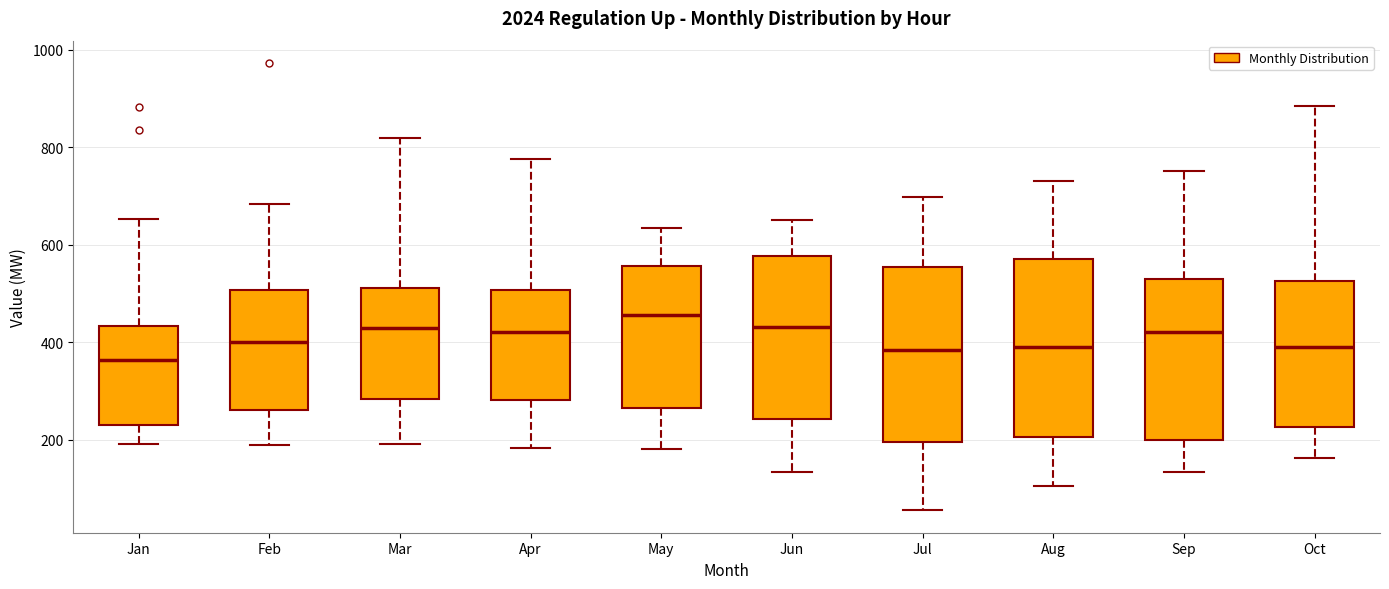

Reading left to right, read every box against the y-axis: the position of its median line, the range the box covers, and the ends of its whiskers. The values are not printed on the chart, so give them approximately, as read against the axis.

Jan: median 360, box 240 to 440, whiskers 200 to 660
Feb: median 400, box 260 to 500, whiskers 180 to 680
Mar: median 440, box 280 to 520, whiskers 200 to 820
Apr: median 420, box 280 to 500, whiskers 180 to 780
May: median 460, box 260 to 560, whiskers 180 to 640
Jun: median 440, box 240 to 580, whiskers 140 to 660
Jul: median 380, box 200 to 560, whiskers 60 to 700
Aug: median 400, box 200 to 580, whiskers 100 to 740
Sep: median 420, box 200 to 540, whiskers 140 to 760
Oct: median 400, box 220 to 520, whiskers 160 to 880